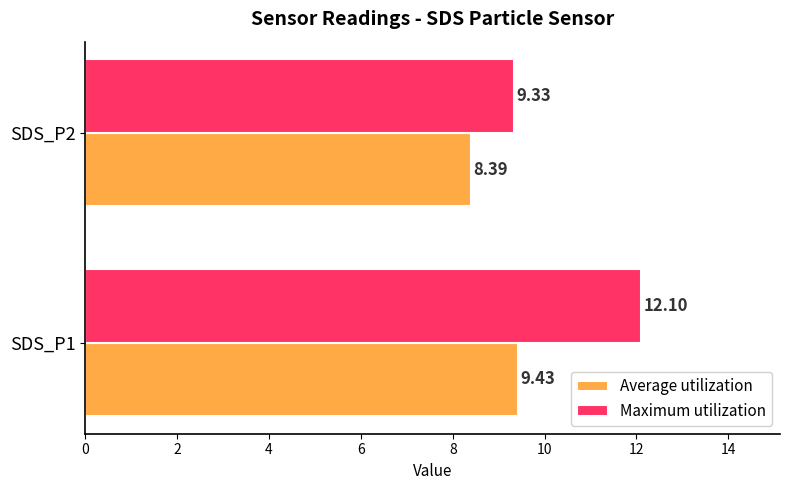

What is the total value across all series at SDS_P2?

17.7